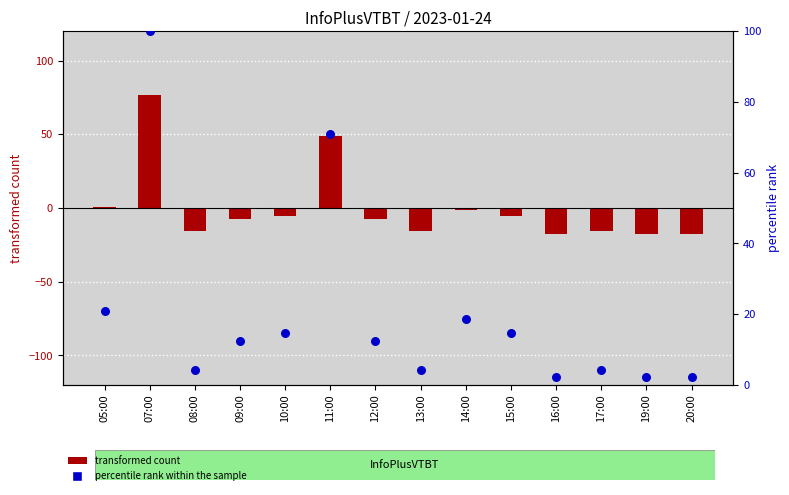

What are all the series names shown in the legend?

transformed count, percentile rank within the sample